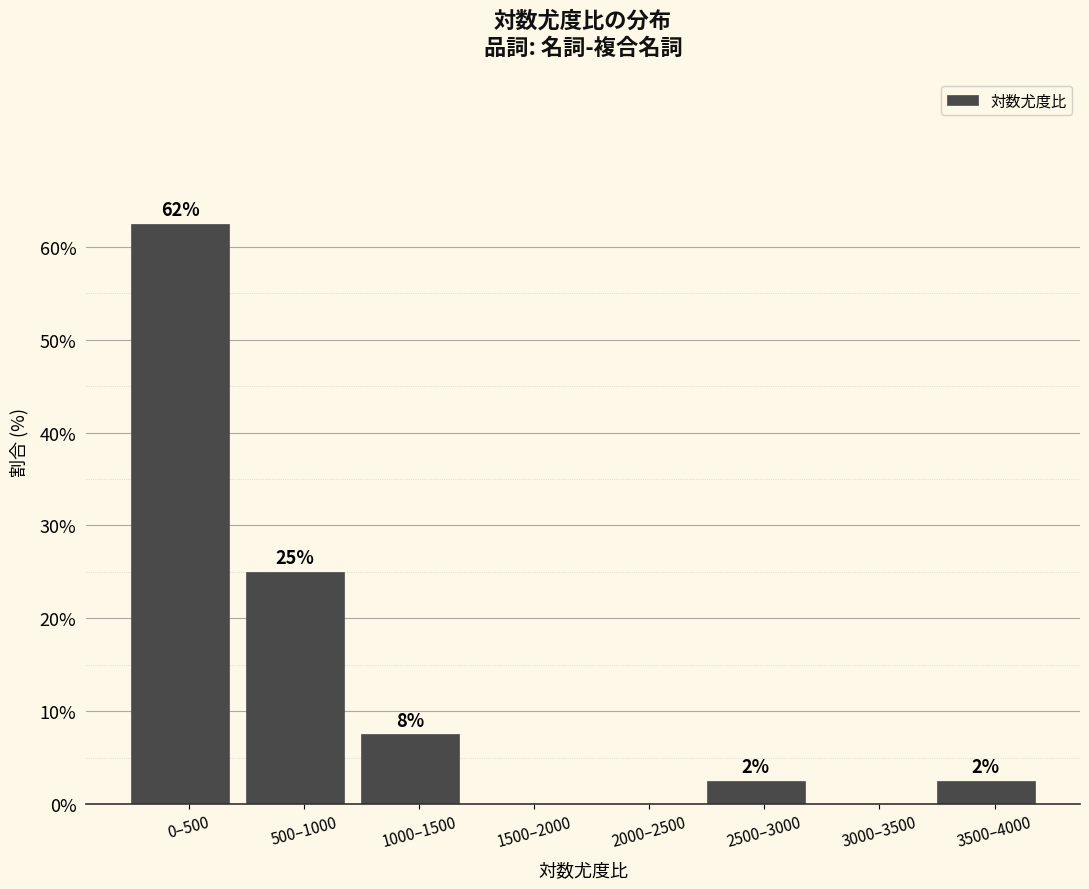

Are the bars horizontal?

No